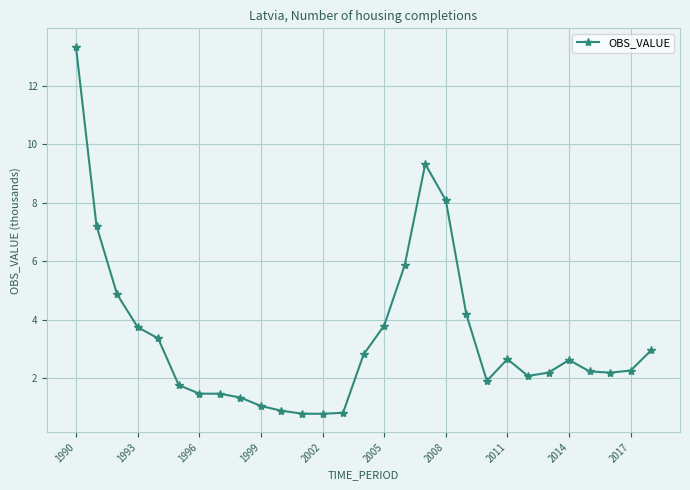

What is the value of the 5th point from the left?

3.4